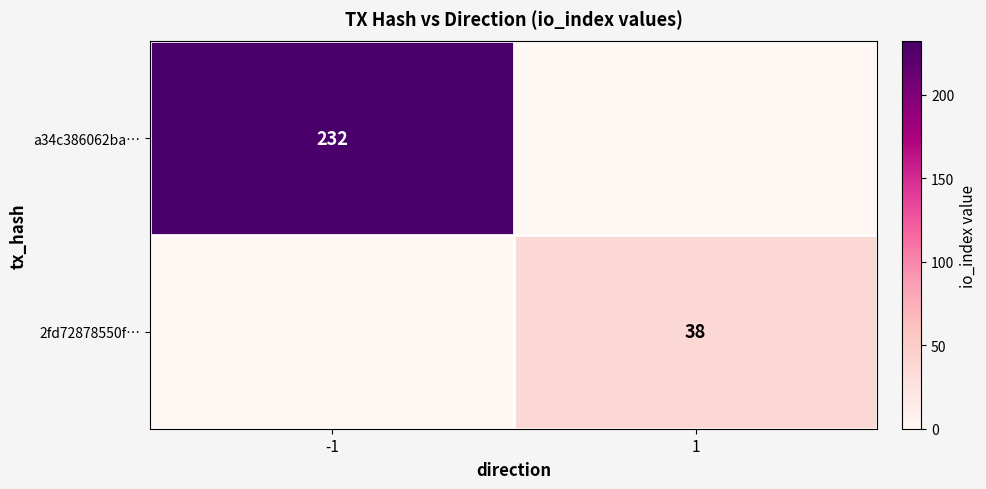

True or false: 2fd72878550f… has a value of 38 at 1.

True